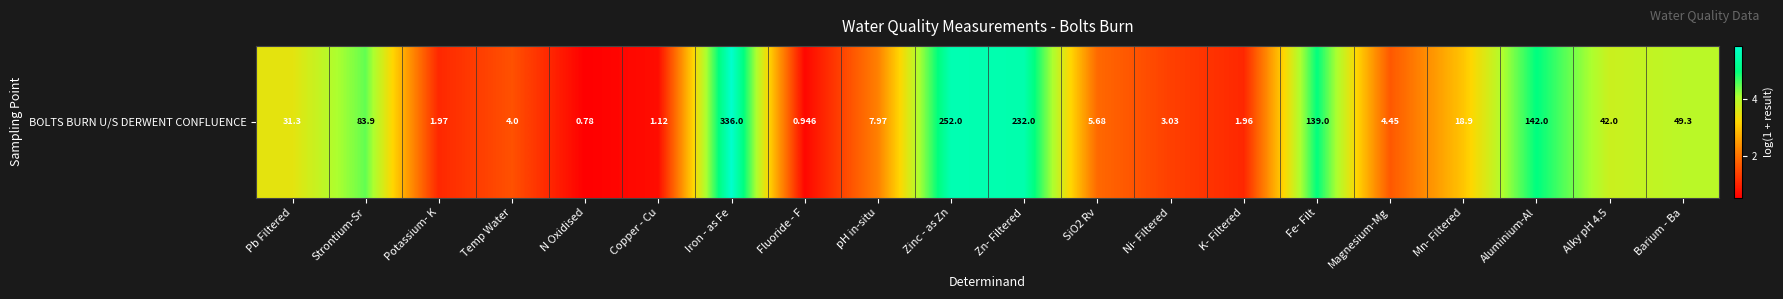

Where is the data nearest to the value 3?

Mn- Filtered